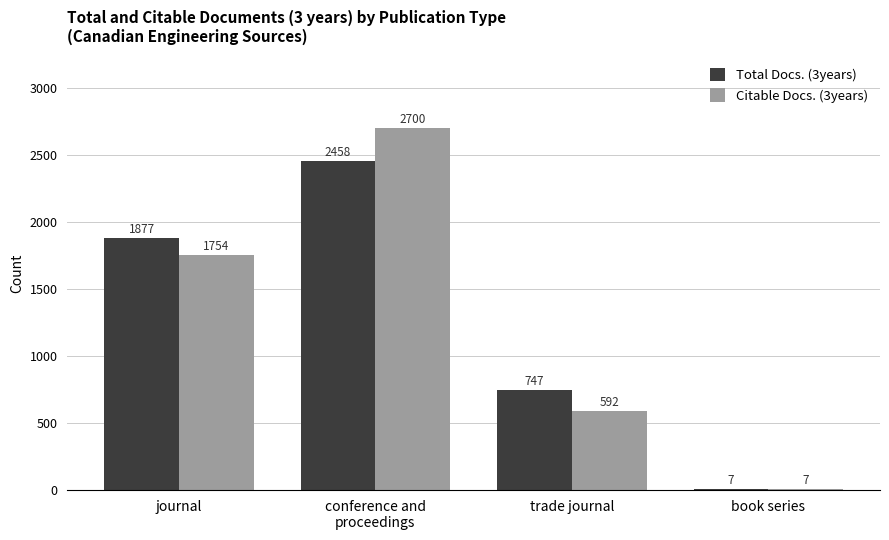

Reading left to right, transcribe all the data shown in this chart.

Total Docs. (3years): journal=1877	conference and
proceedings=2458	trade journal=747	book series=7
Citable Docs. (3years): journal=1754	conference and
proceedings=2700	trade journal=592	book series=7